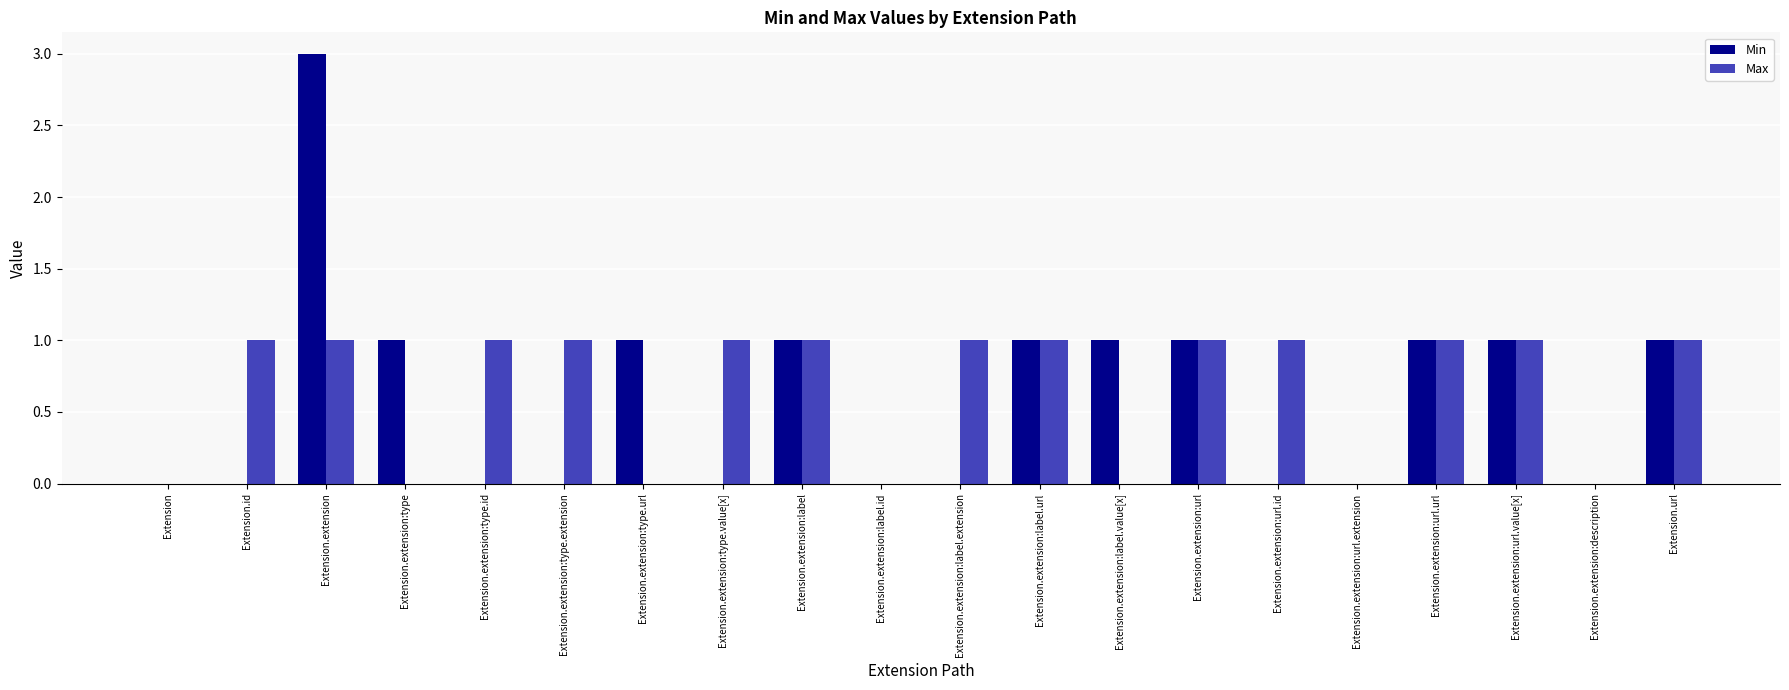

The Min series shows 0 at Extension.extension:label.id. True or false?

True